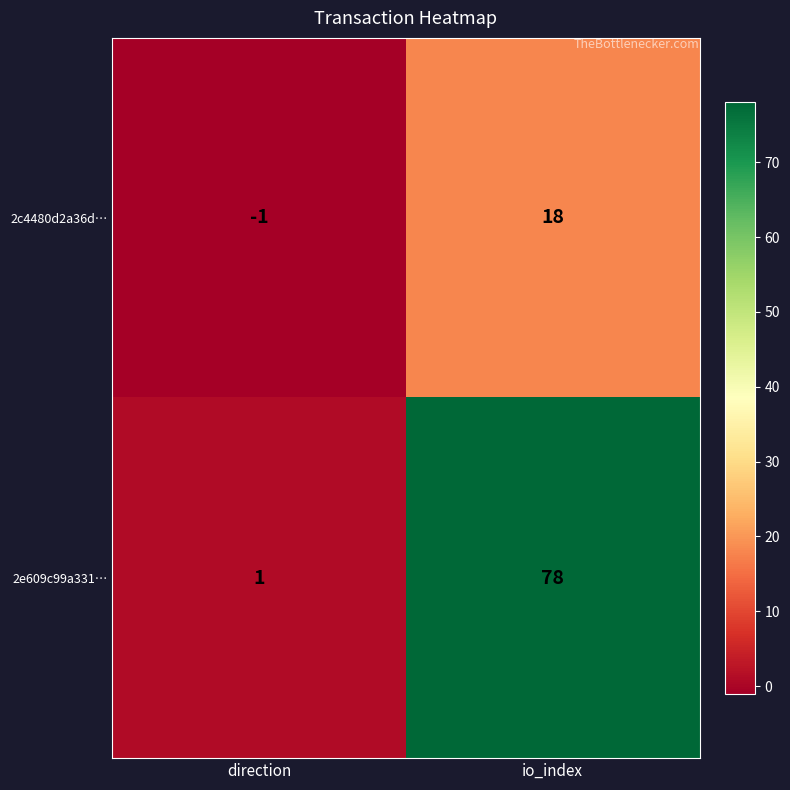

Is it true that 2e609c99a331… equals 78 at io_index?

True